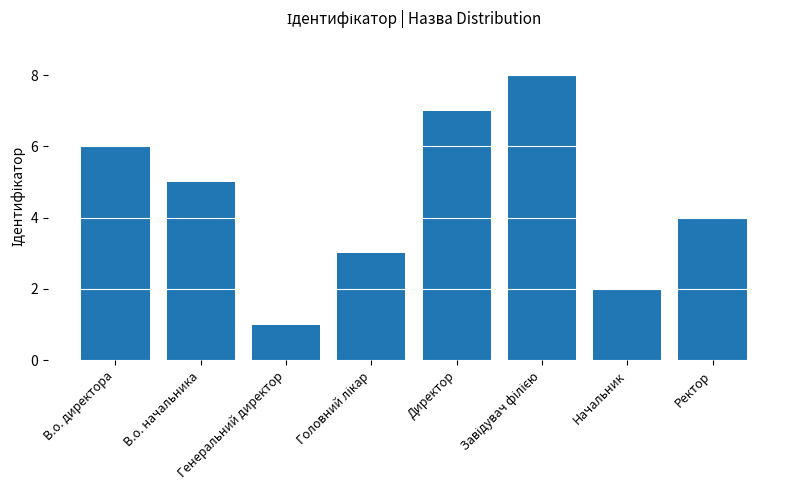

What is the difference between the values at Генеральний директор and Начальник?

1